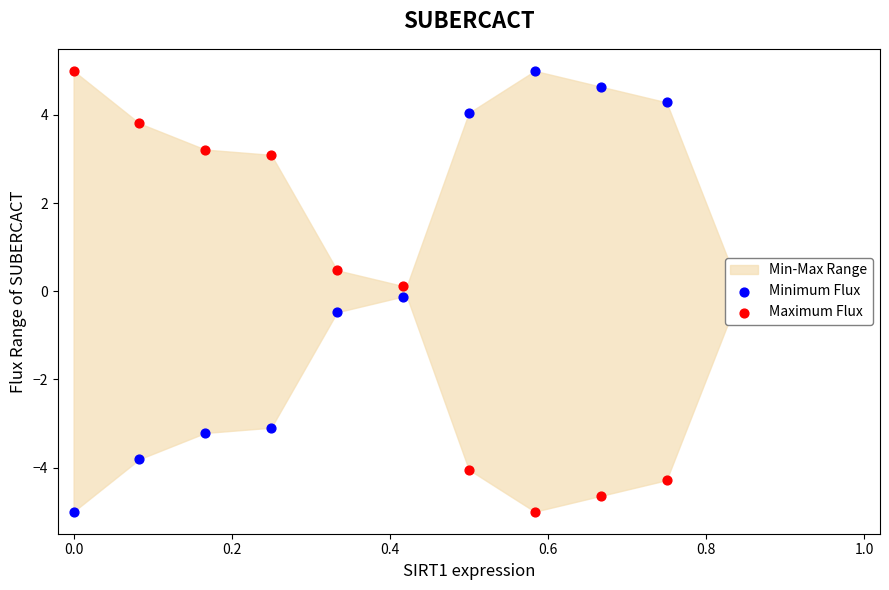

At how many categories does at least one series exceed 3?

8